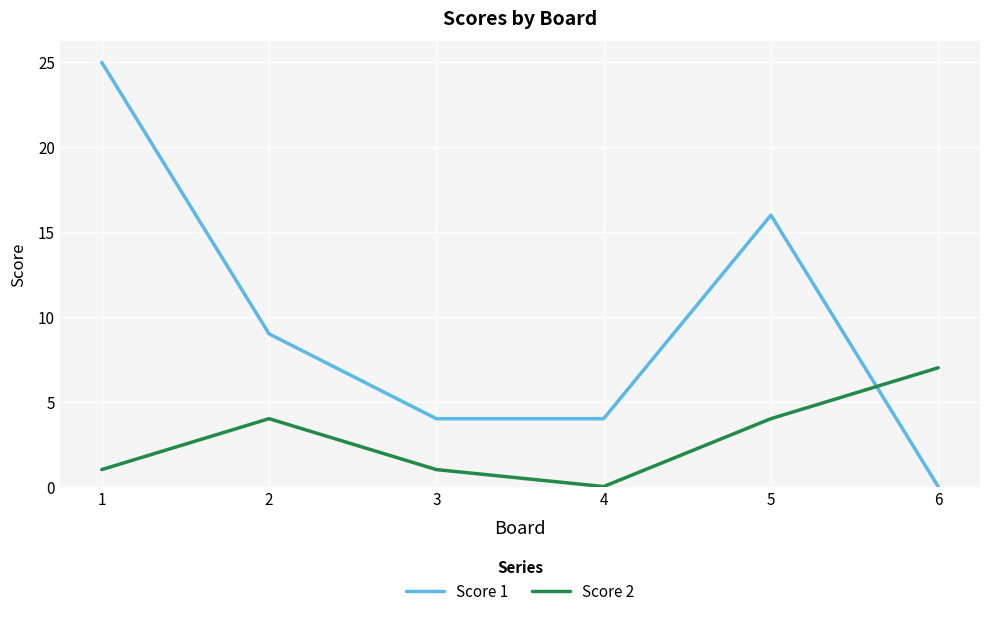

What is the average value of the Score 2 series?

3